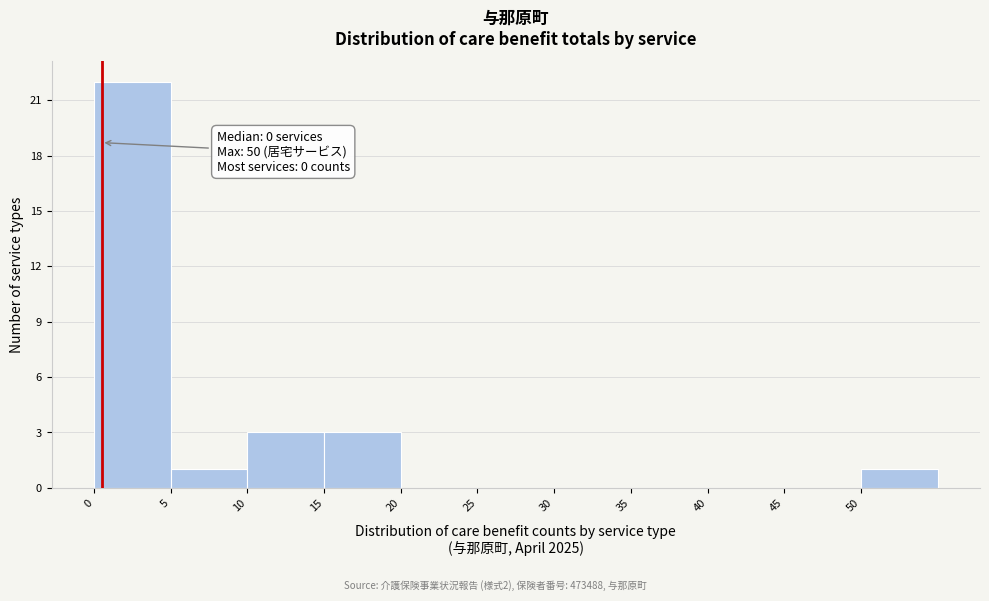

Which range on the x-axis has the tallest bar?

0 to 5